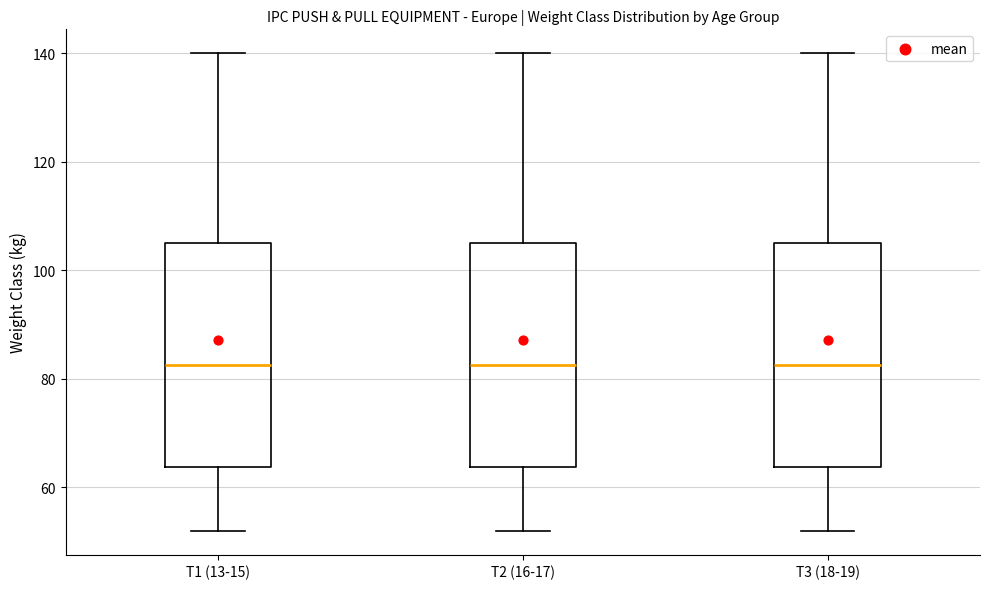

Reading left to right, read every box against the y-axis: the position of its median line, the range the box covers, and the ends of its whiskers. The values are not printed on the chart, so give them approximately, as read against the axis.

T1 (13-15): median 82, box 64 to 106, whiskers 52 to 140
T2 (16-17): median 82, box 64 to 106, whiskers 52 to 140
T3 (18-19): median 82, box 64 to 106, whiskers 52 to 140